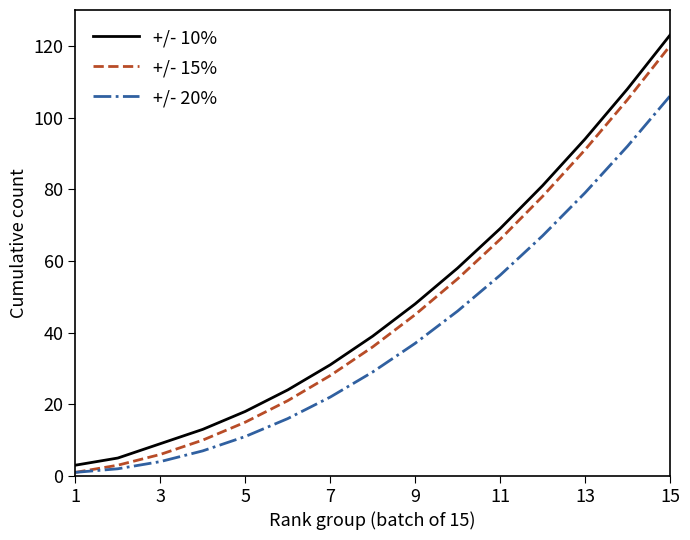

Which series has the largest range (max minus min)?

+/- 10%